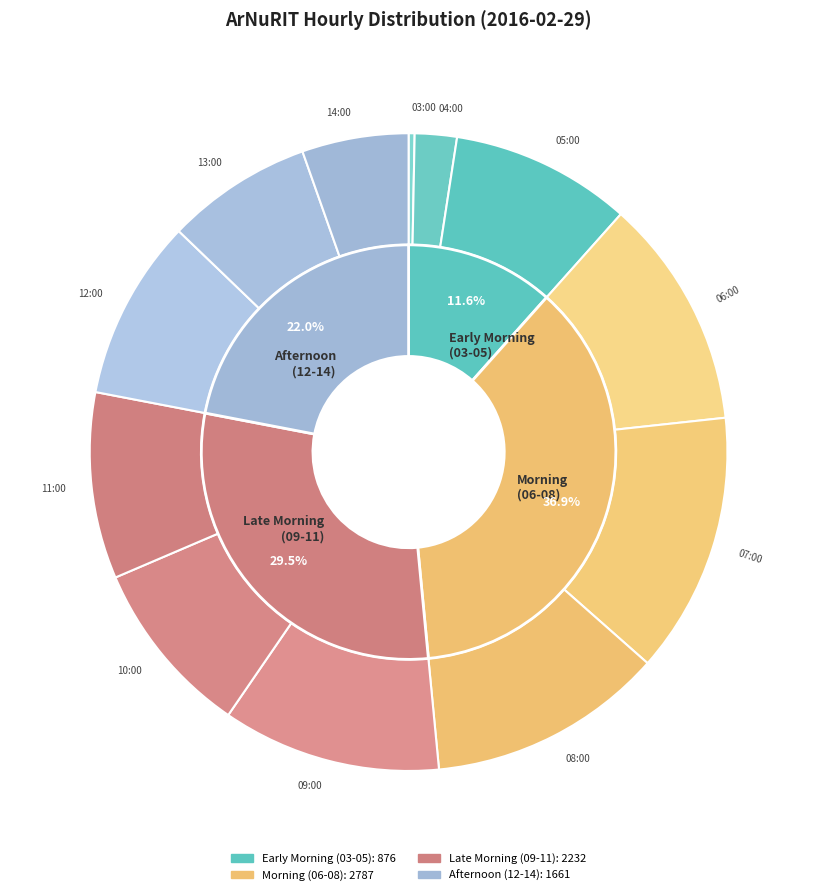

To the nearest percent, what percentage of the pie is 08:00?

12%